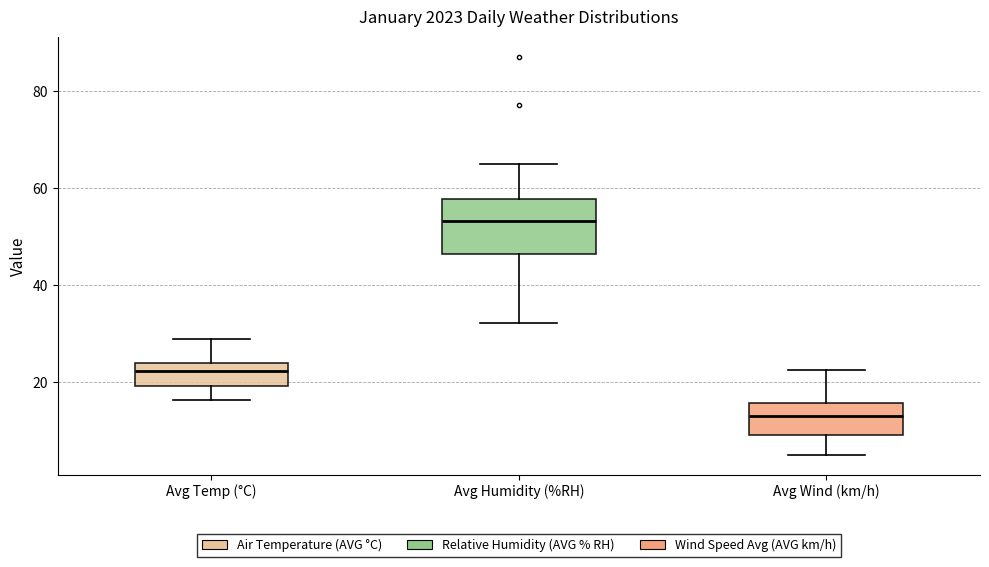

Which box has the highest median line?

Avg Humidity (%RH)